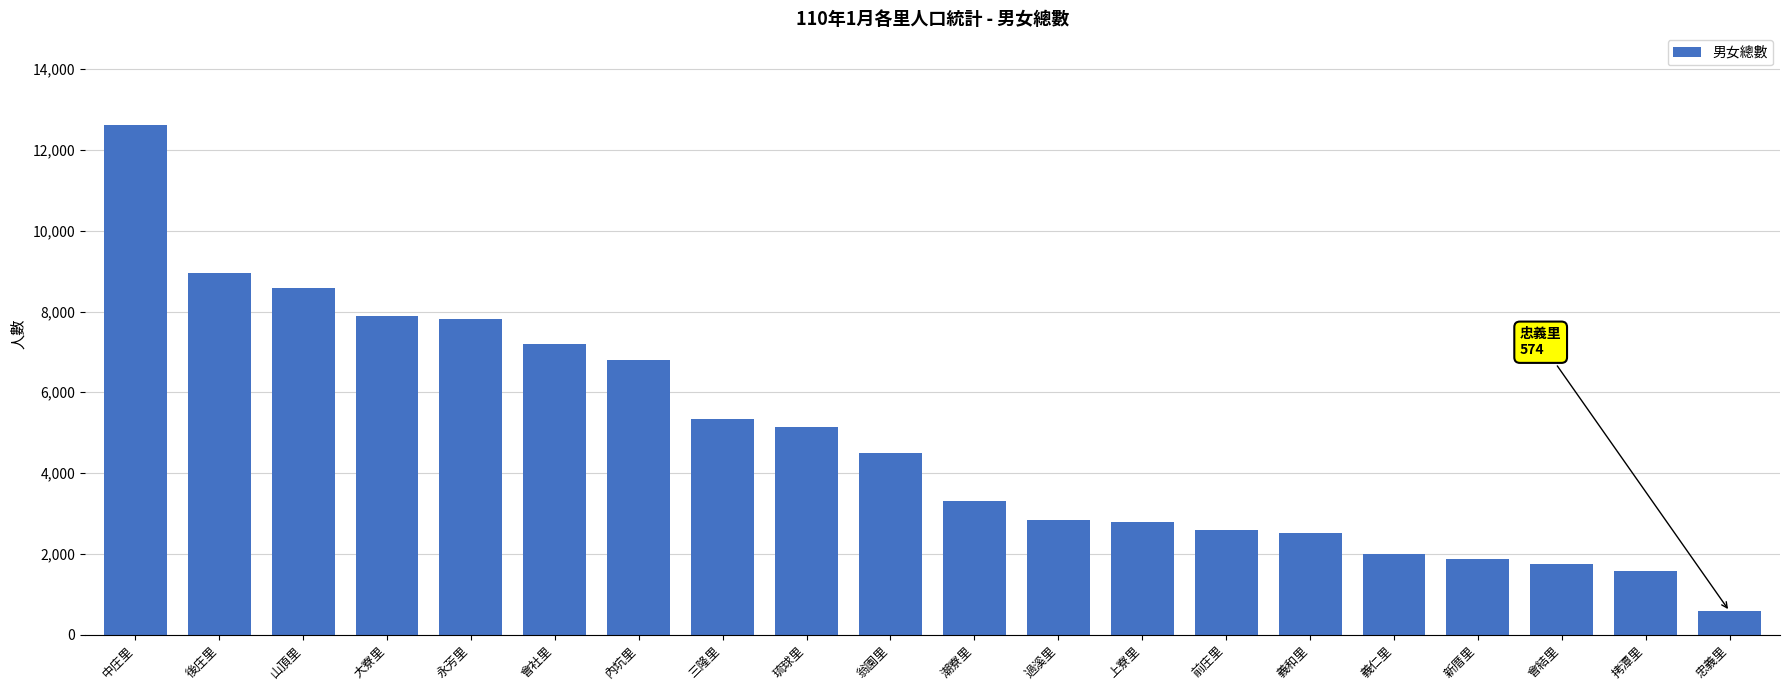

How many data points does each series have?

20